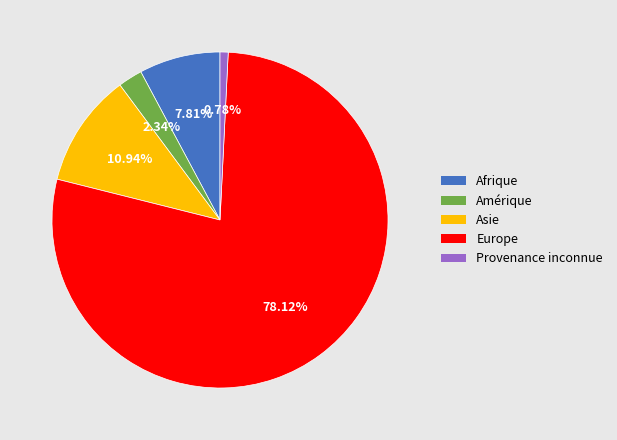

Does any single category account for the majority?

Yes